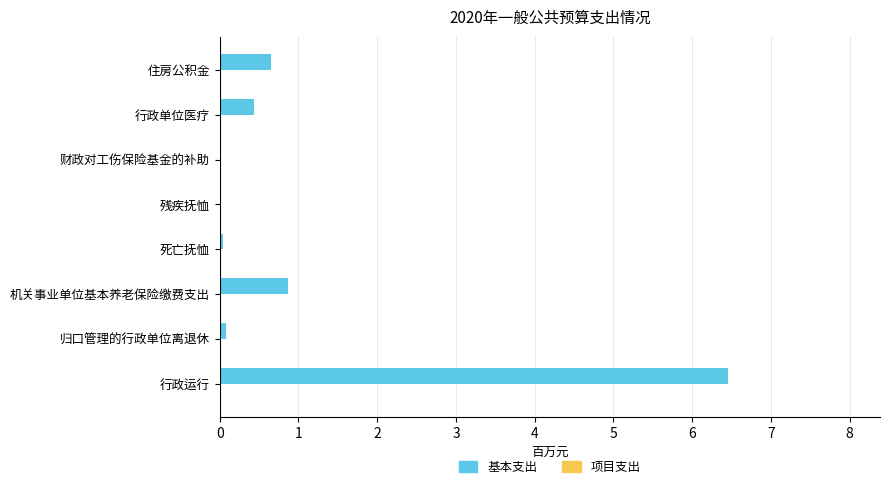

How many categories are shown in the chart?

8